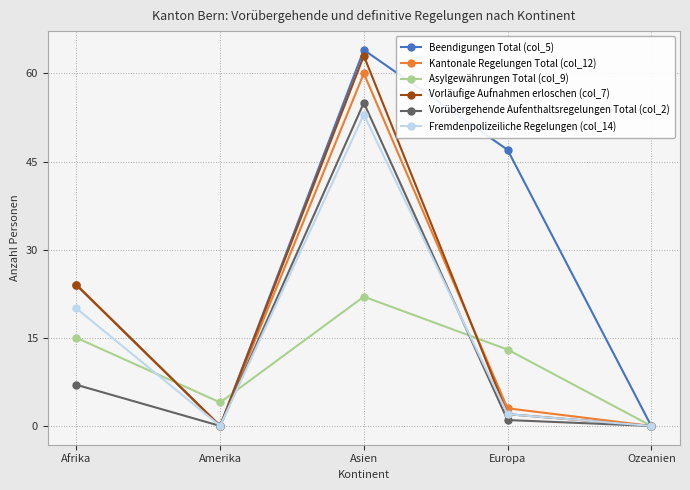

True or false: Asylgewährungen Total (col_9) and Vorläufige Aufnahmen erloschen (col_7) intersect in this chart.

True